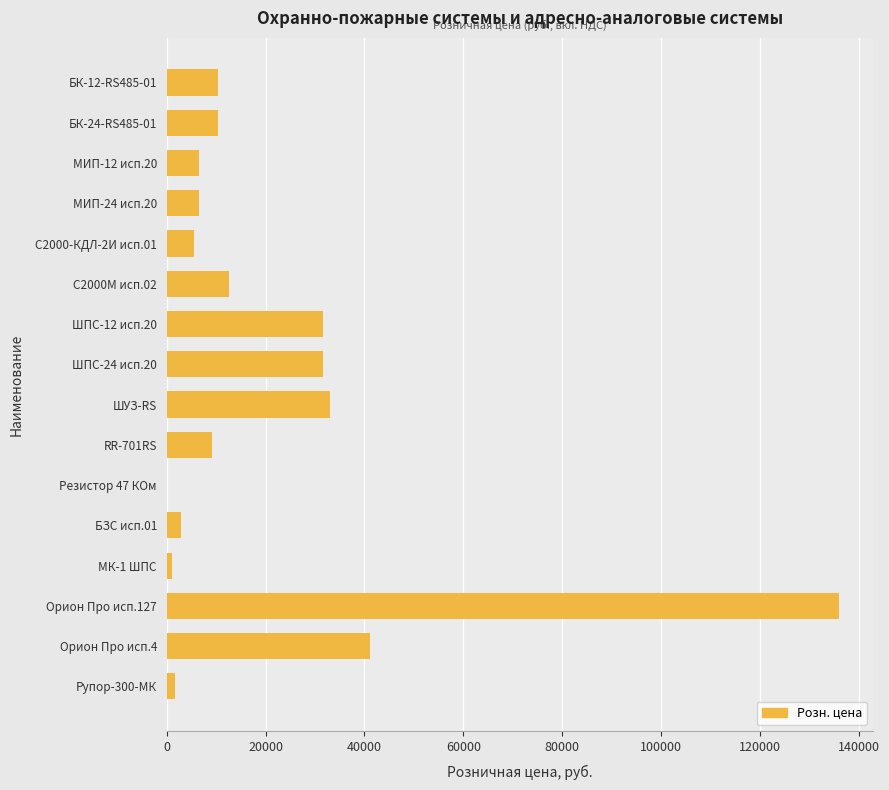

At which label is the value closest to 68042?

Орион Про исп.4